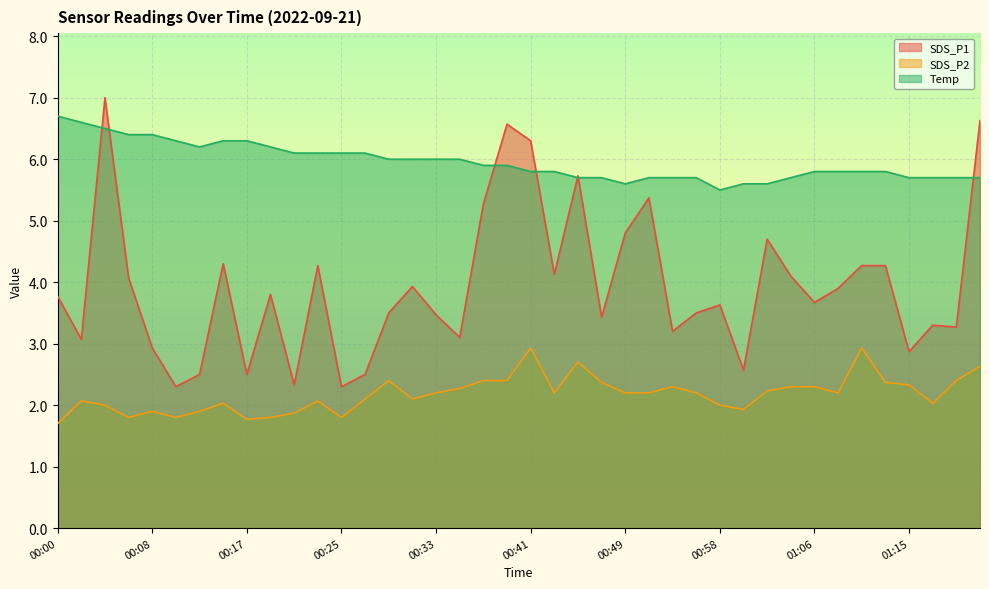

The value of SDS_P1 at 00:29 is 3.5. True or false?

True